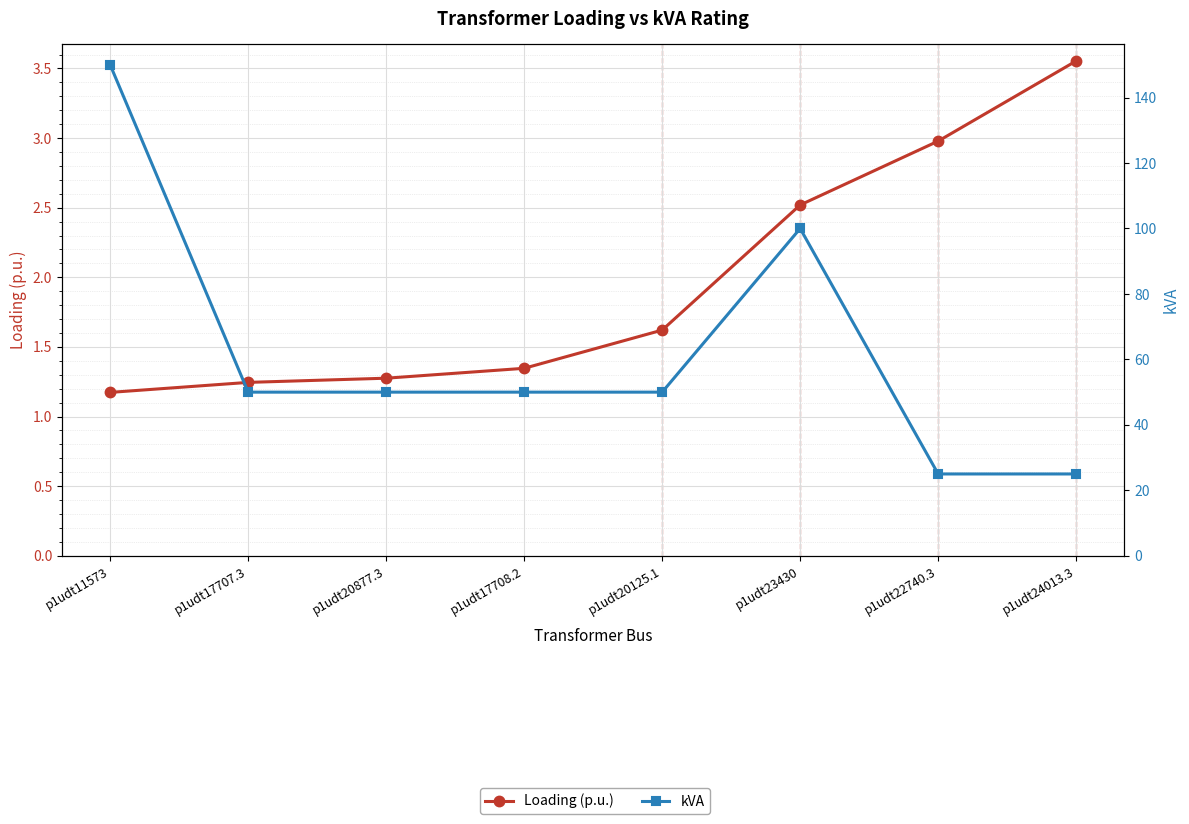

What is the value of the kVA point at the 6th from the left?

100.0